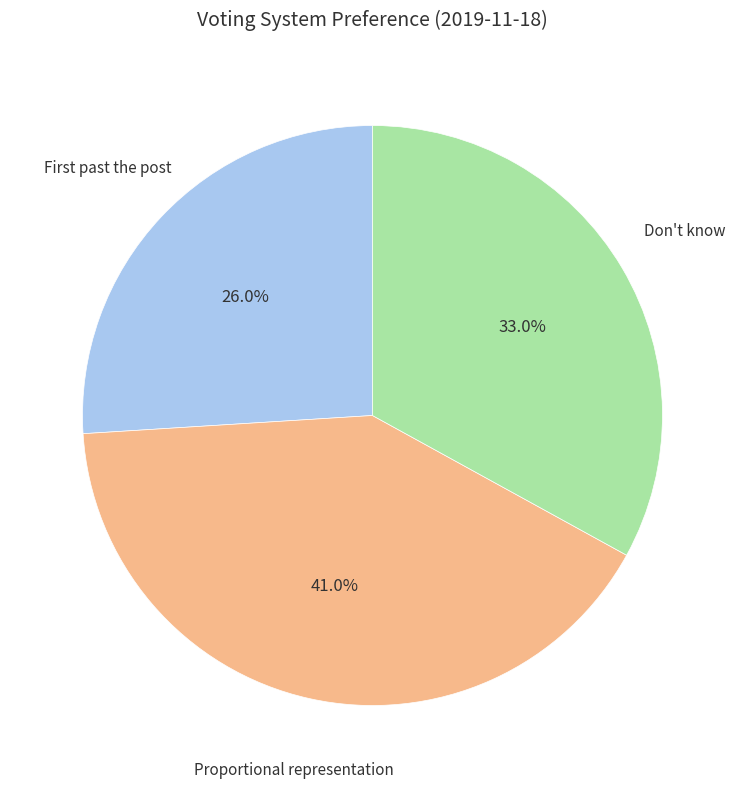

Which slice is the largest?

Proportional representation